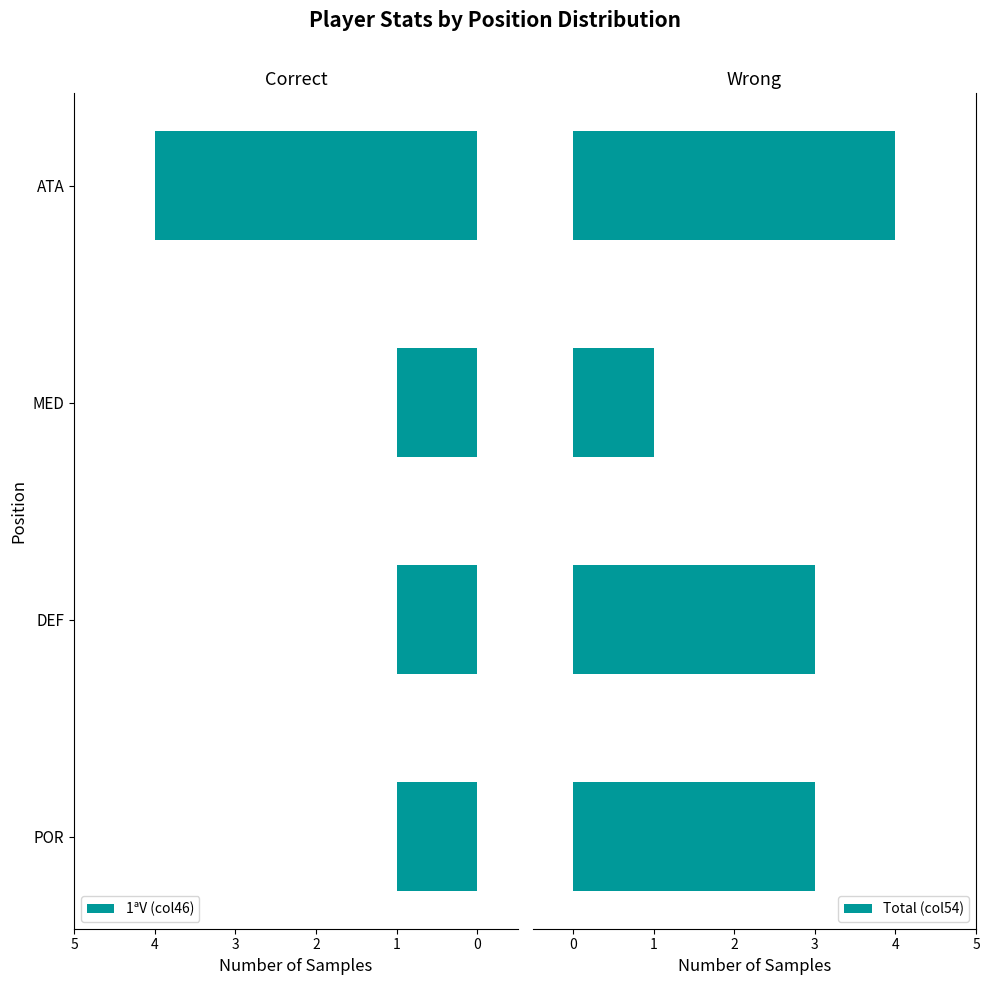

Is it true that 1ªV (col46) equals 2 at MED?

False